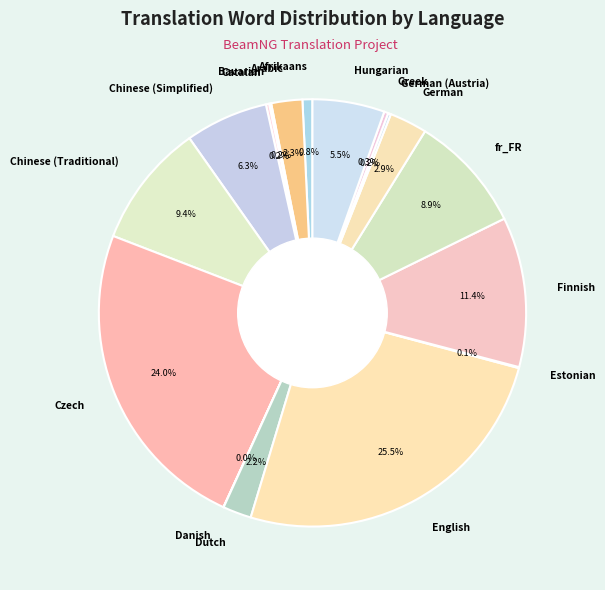

Is it true that Chinese (Traditional) is 9% of the pie?

True